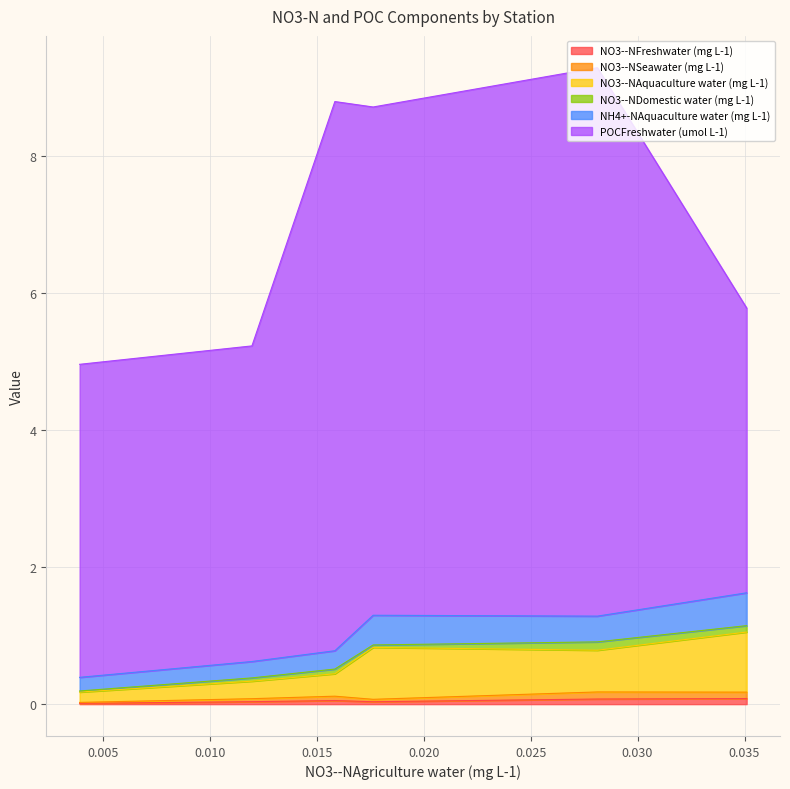

Which series has the widest spread of values?

POCFreshwater (umol L-1)